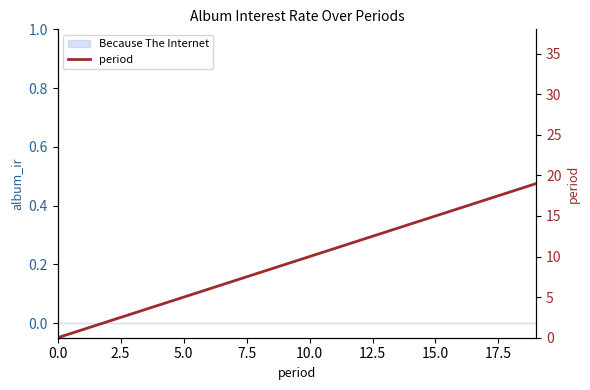

What is the label of the 10th point from the left?

9